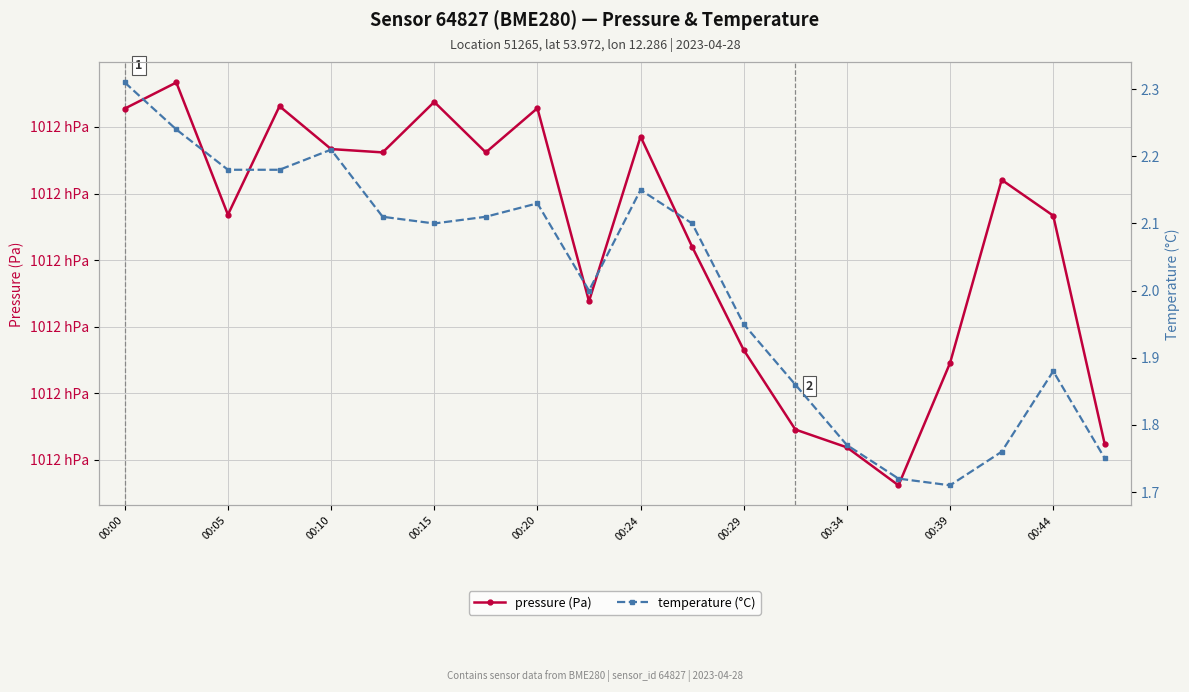

Reading left to right, extract all data points from this chart.

pressure (Pa): 101186.4	101188.3	101178.4	101186.6	101183.3	101183.1	101186.9	101183.1	101186.4	101171.9	101184.3	101176.0	101168.2	101162.3	101160.9	101158.1	101167.3	101181.0	101178.3	101161.2
temperature (°C): 2.3	2.2	2.2	2.2	2.2	2.1	2.1	2.1	2.1	2.0	2.1	2.1	1.9	1.9	1.8	1.7	1.7	1.8	1.9	1.8